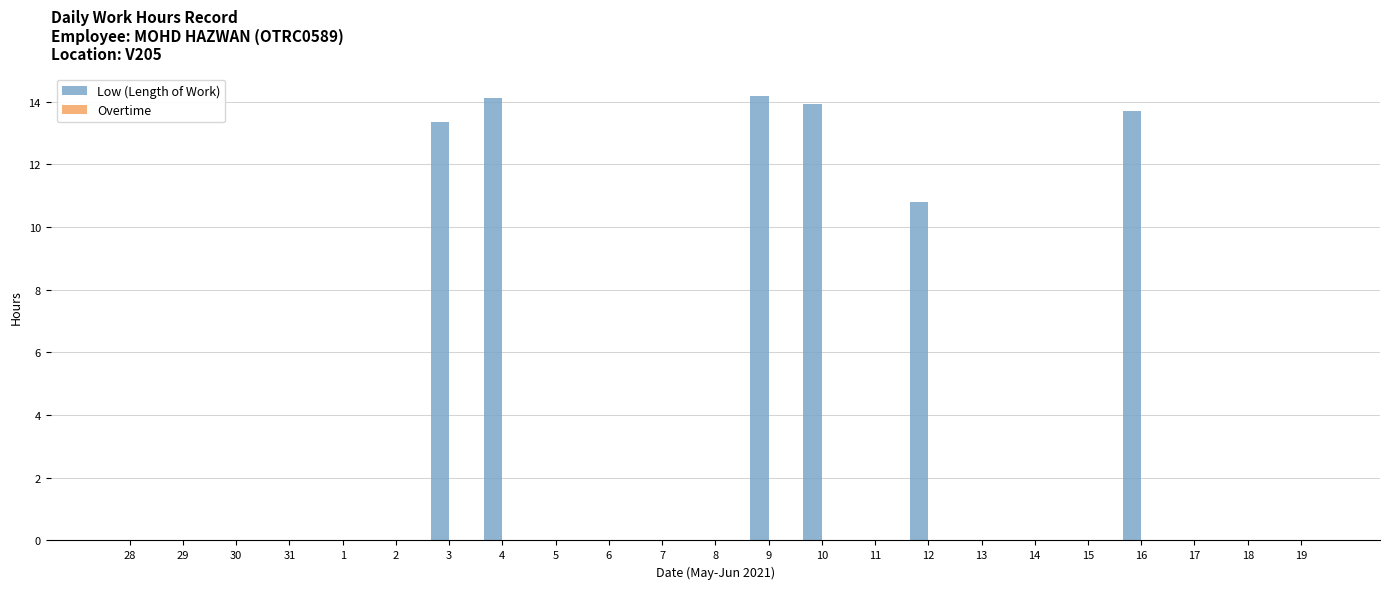

What is the ratio of the value at 4 to the value at 10?

1.0